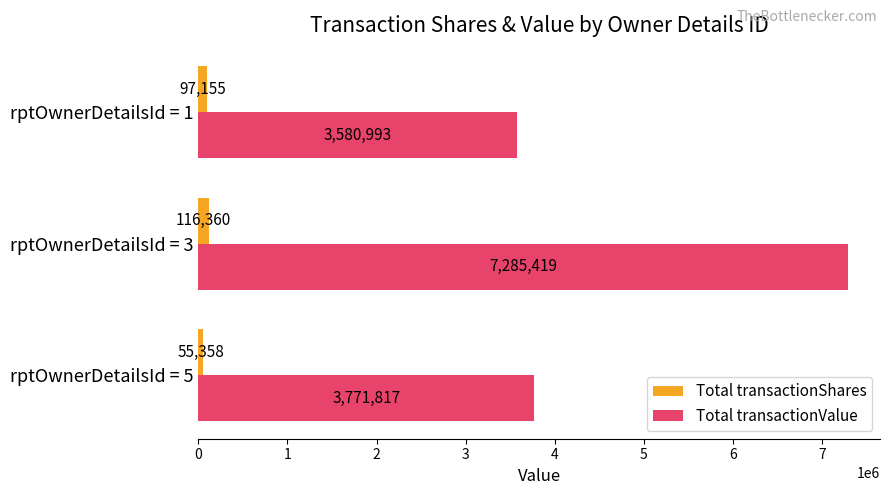

What is the difference between the maximum and second lowest values in the Total transactionValue series?

3513602